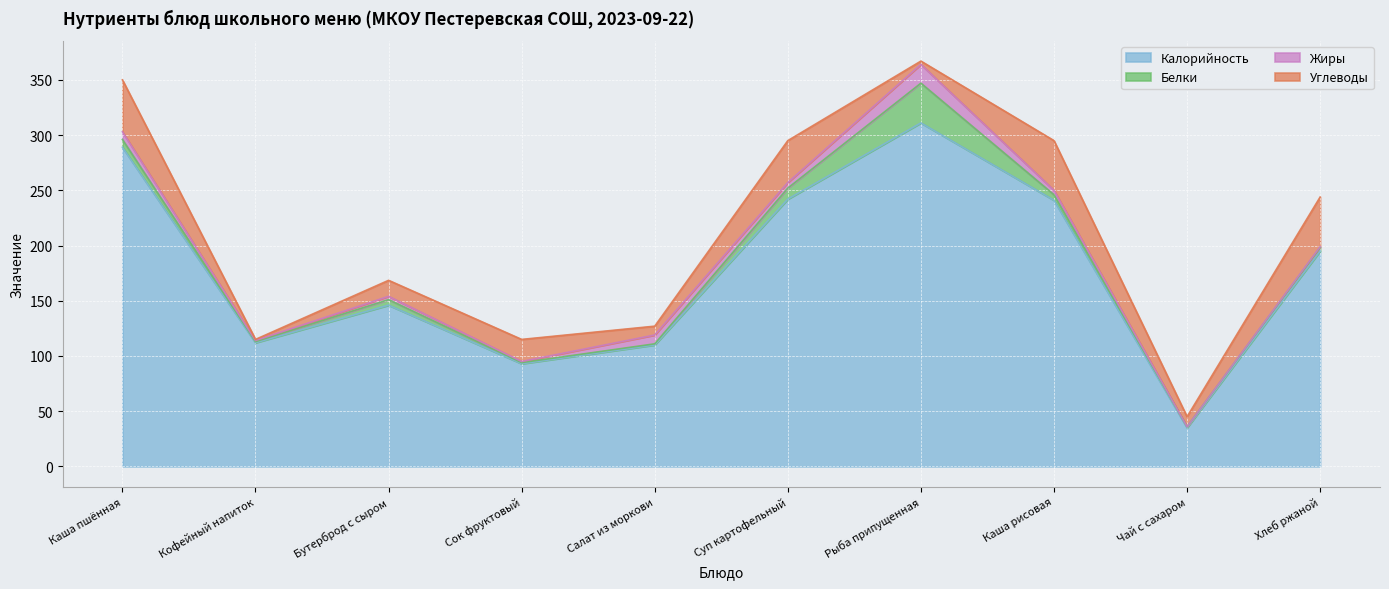

Rank the series at Рыба припущенная from lowest to highest value.

Углеводы, Жиры, Белки, Калорийность